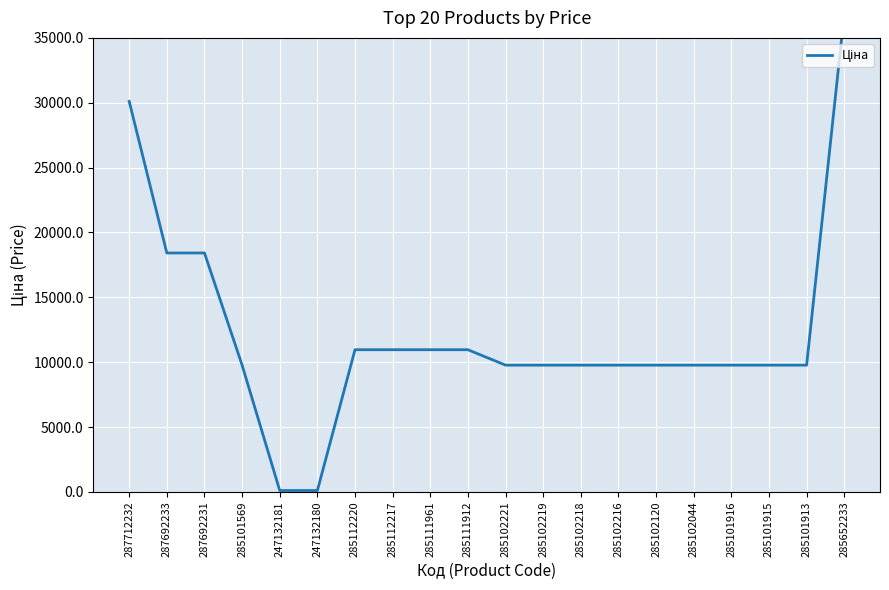

True or false: the data shows 10964.4 at 285111912.

True